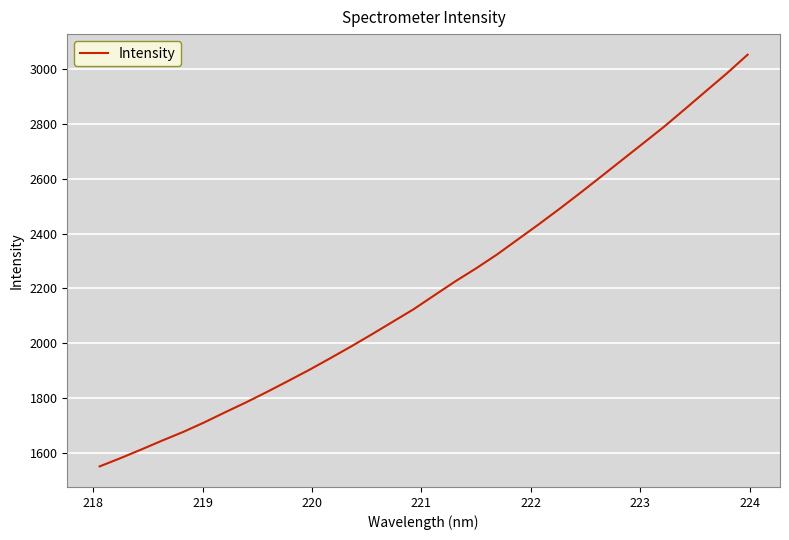

Reading left to right, transcribe all the data shown in this chart.

1552.8	1582.9	1614.5	1647.0	1678.4	1712.8	1749.8	1785.8	1823.8	1863.2	1903.2	1945.2	1988.2	2032.7	2078.4	2124.0	2175.1	2225.7	2273.2	2323.7	2378.6	2433.6	2490.2	2548.5	2608.2	2668.3	2728.4	2788.6	2852.8	2917.8	2982.3	3050.6